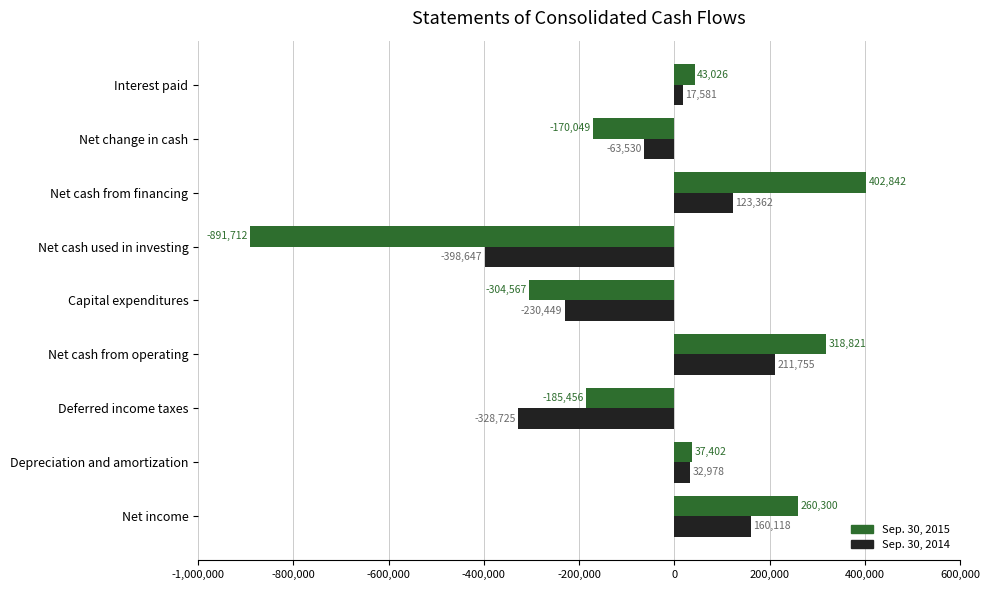

What is the maximum value for Sep. 30, 2014?

211755